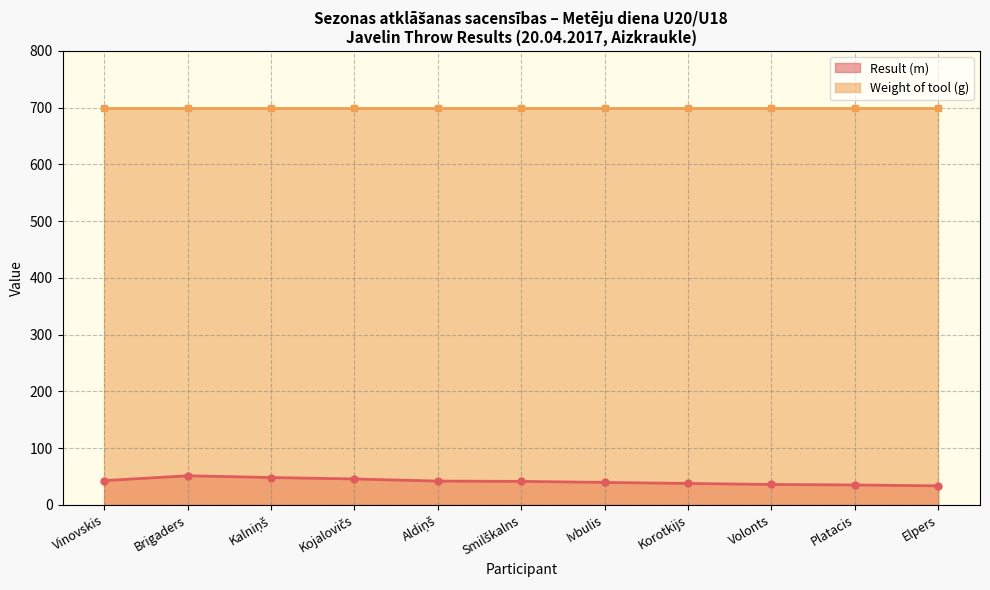

Reading left to right, what are all the values shown in this chart?

Vinovskis=42.7	Brigaders=51.2	Kalniņš=48.1	Kojalovičs=45.6	Aldiņš=41.8	Smilškalns=41.3	Ivbulis=39.5	Korotkijs=37.7	Volonts=35.9	Platacis=35.0	Elpers=33.5